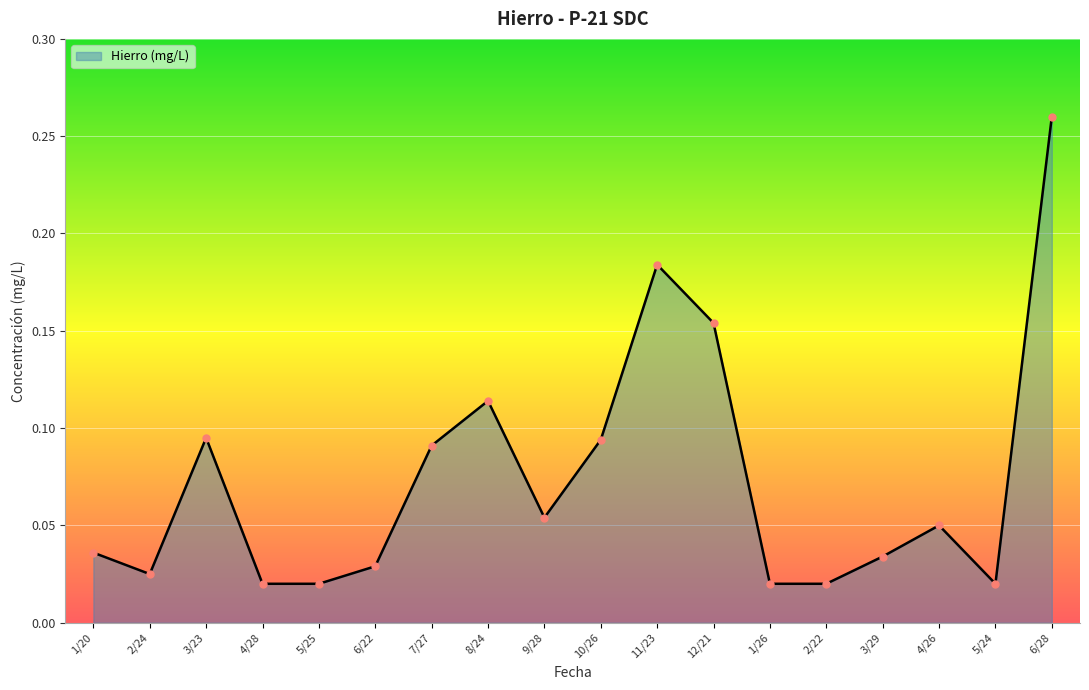

The chart shows a value of 0.2 at 8/24. True or false?

False